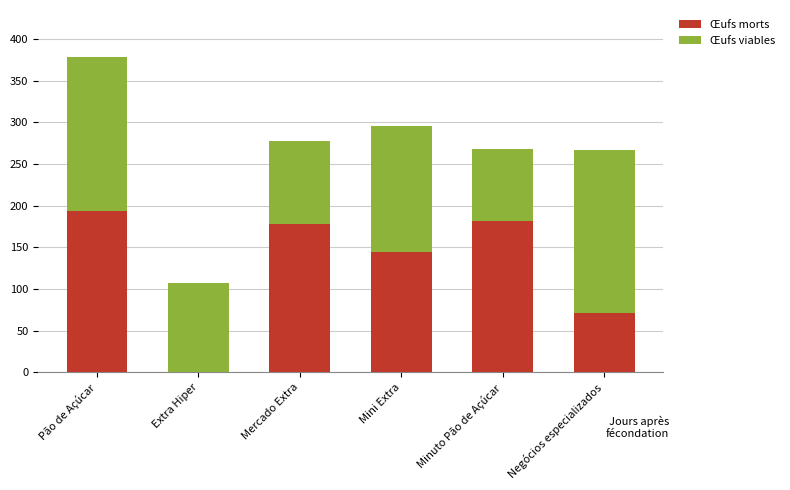

Is it true that Œufs morts equals 66 at Pão de Açúcar?

False